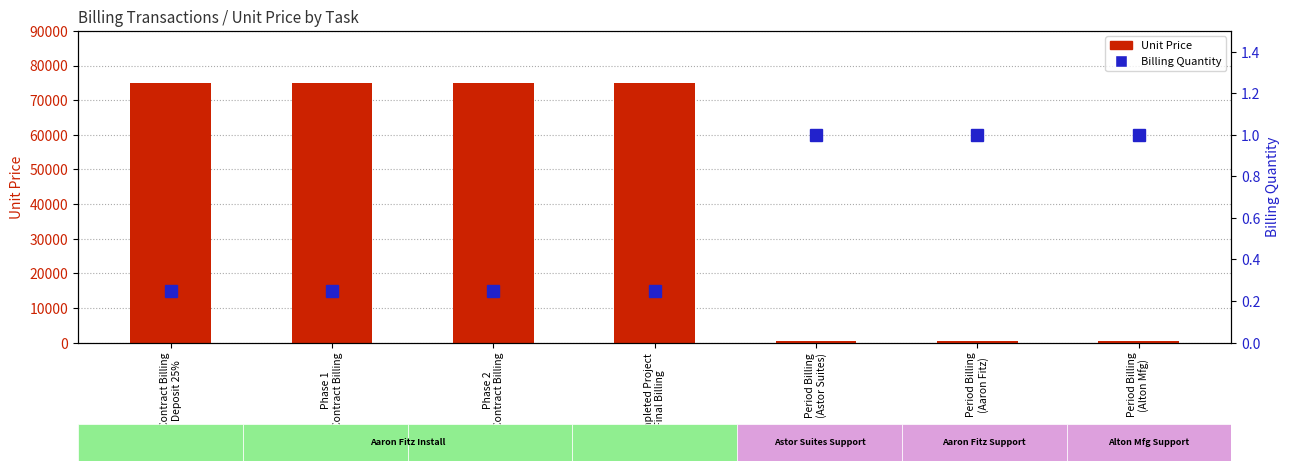

What position from the right is Phase 1
Contract Billing?

6